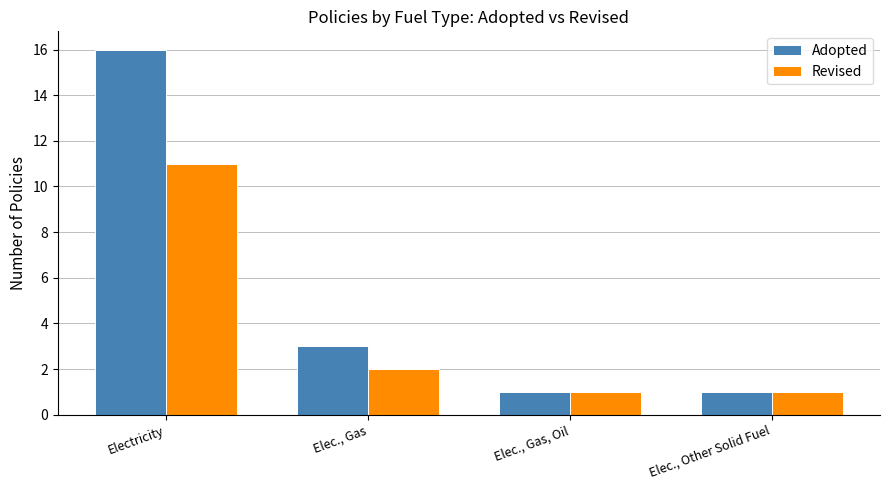

How many values in the Revised series are below 2?

2